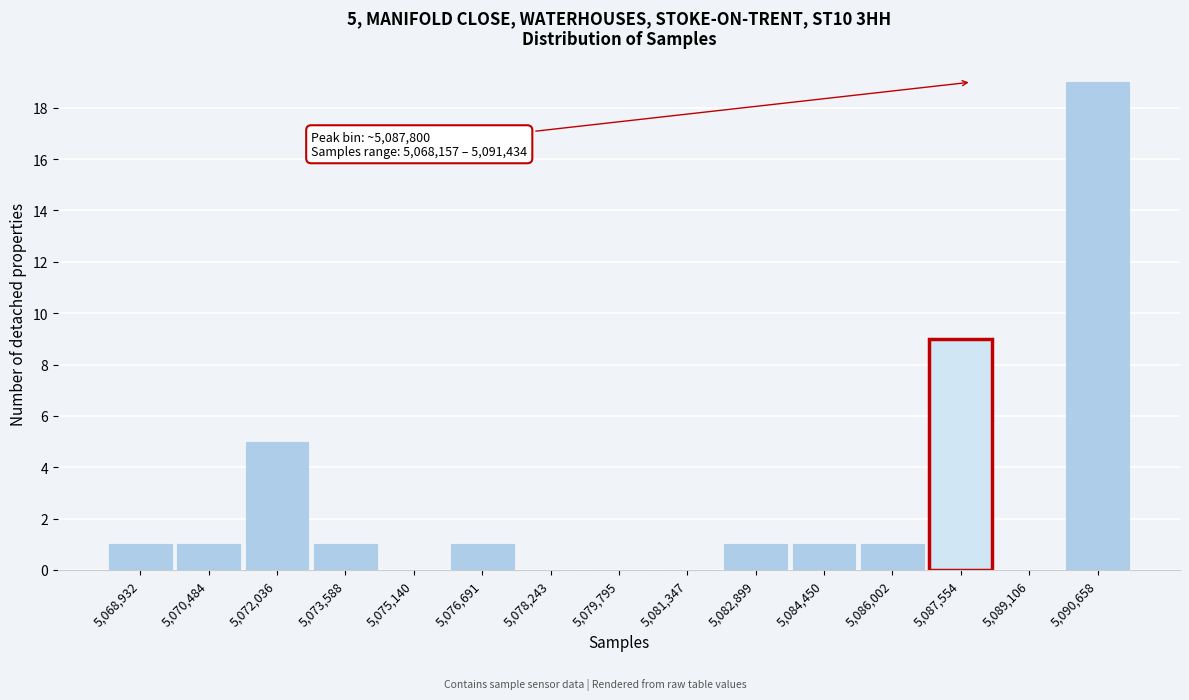

Over which range of the x-axis is the bar tallest?

5089800 to 5091400